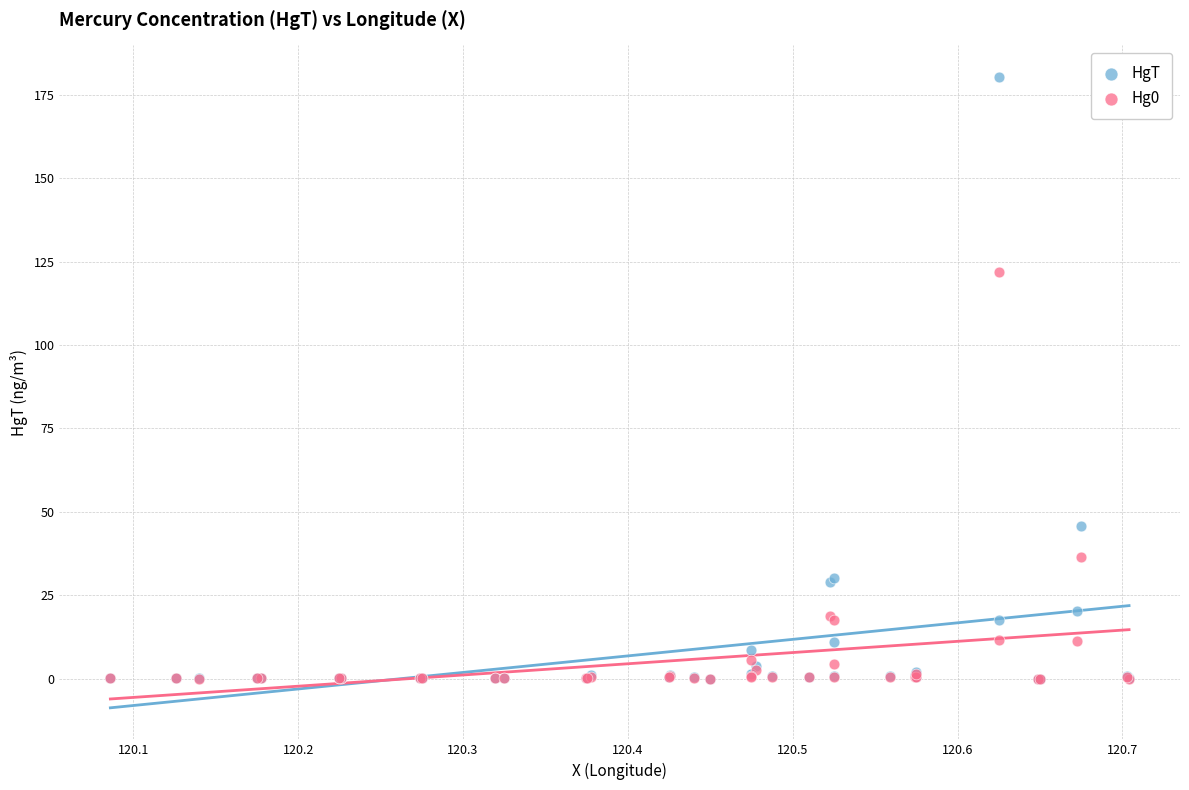

In the HgT series, what Y value is closest to 90?

45.8